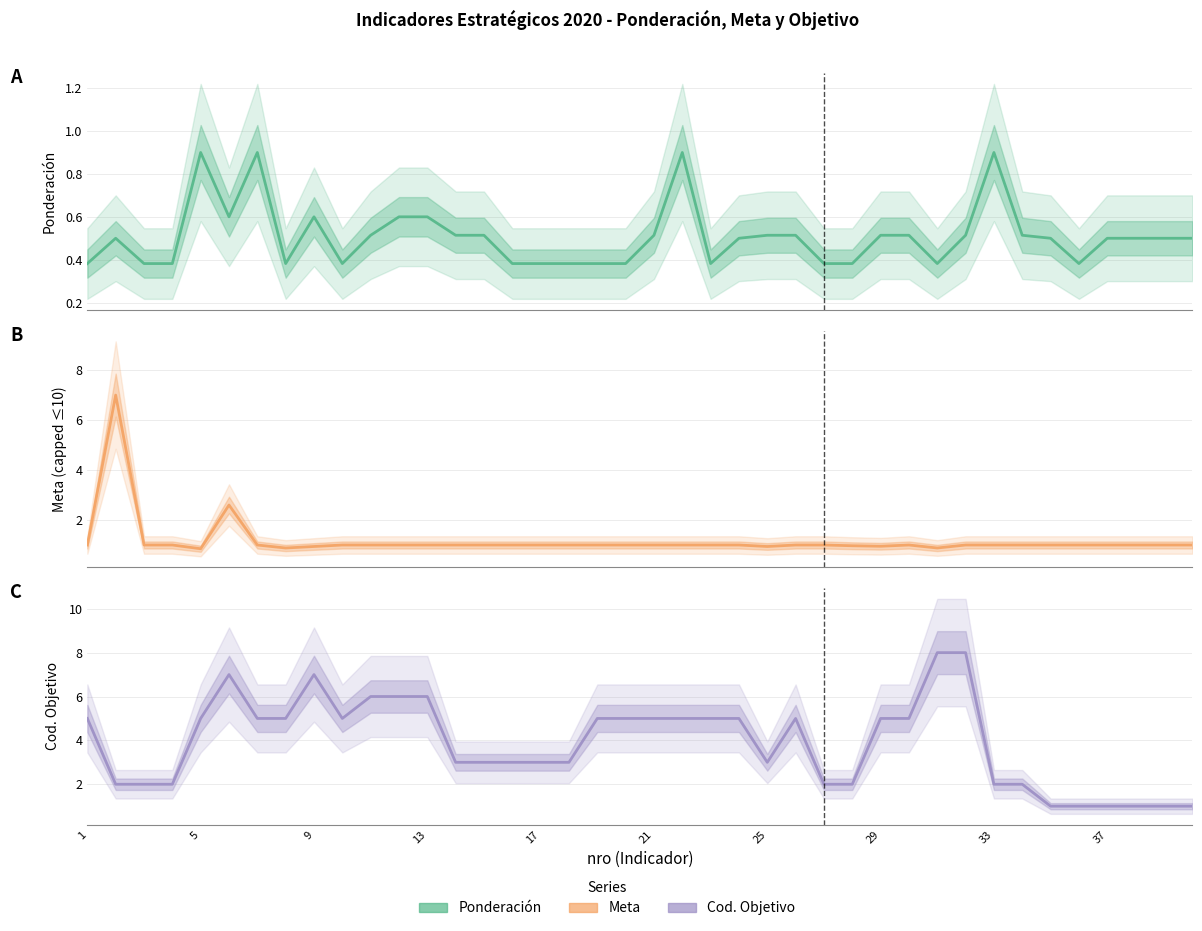

Is it true that Meta equals 1.3 at 33?

False